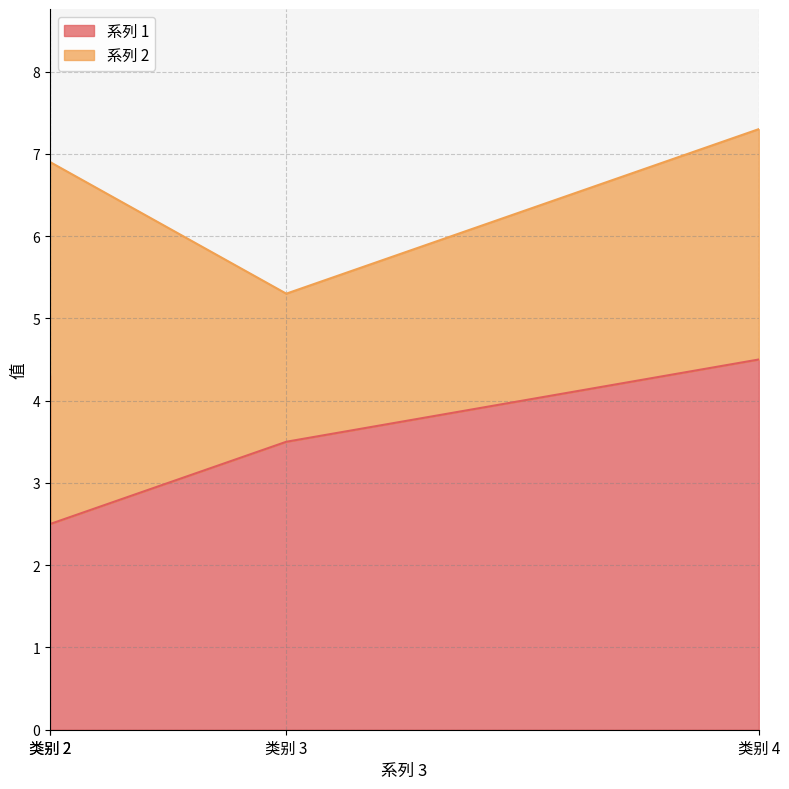

What is the smallest value displayed?

2.5